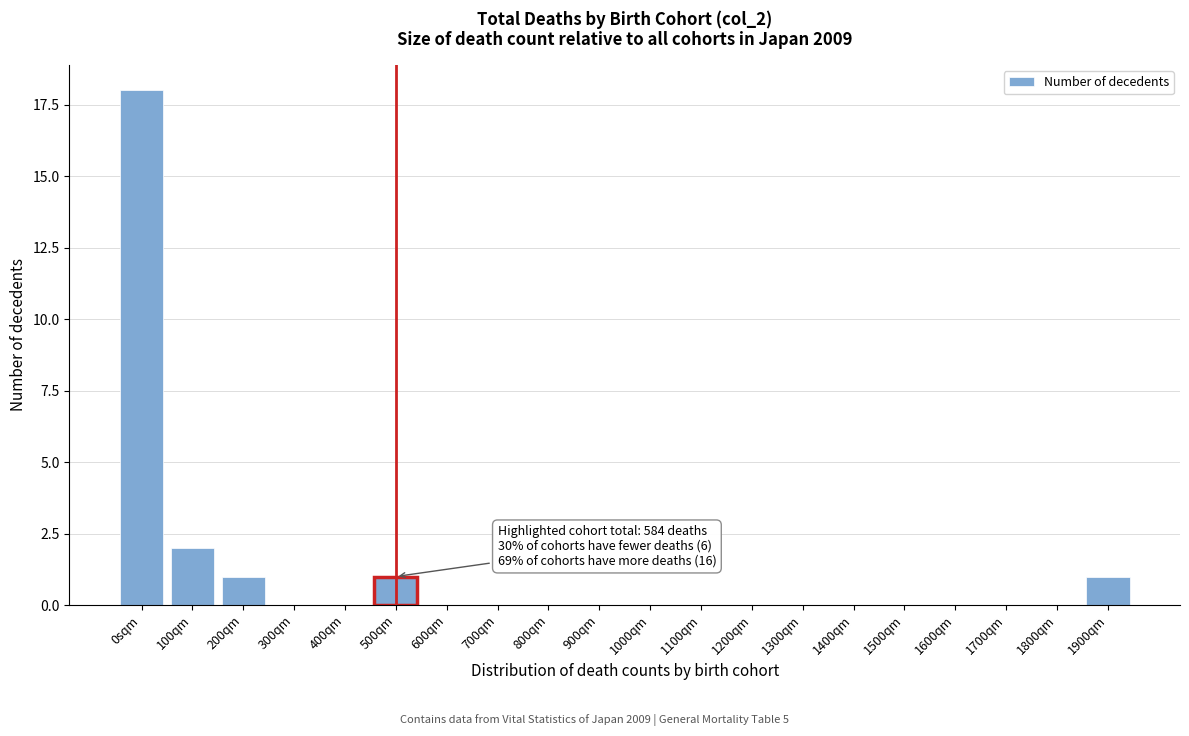

Reading left to right, transcribe all the data shown in this chart.

0sqm=18	100qm=2	200qm=1	300qm=0	400qm=0	500qm=1	600qm=0	700qm=0	800qm=0	900qm=0	1000qm=0	1100qm=0	1200qm=0	1300qm=0	1400qm=0	1500qm=0	1600qm=0	1700qm=0	1800qm=0	1900qm=1